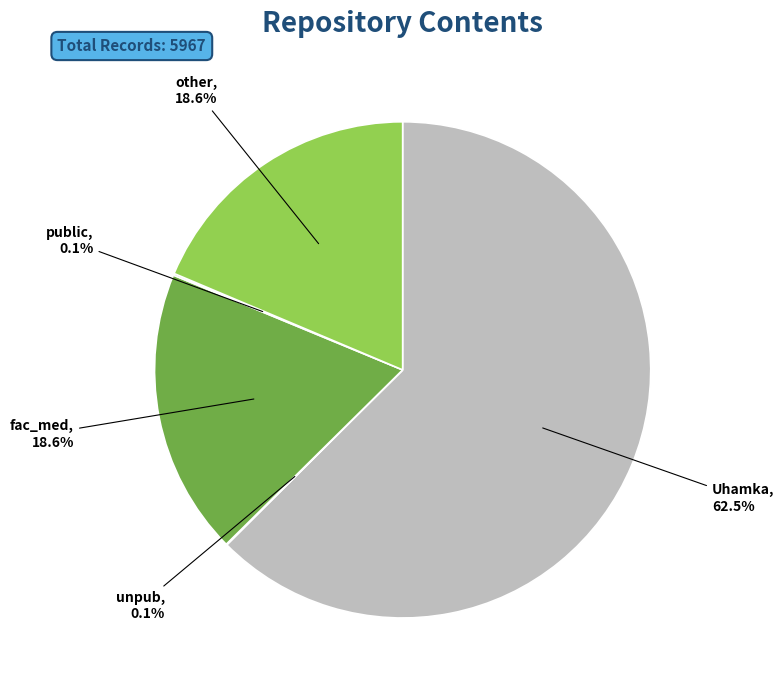

Which category has the biggest portion of the pie?

Uhamka